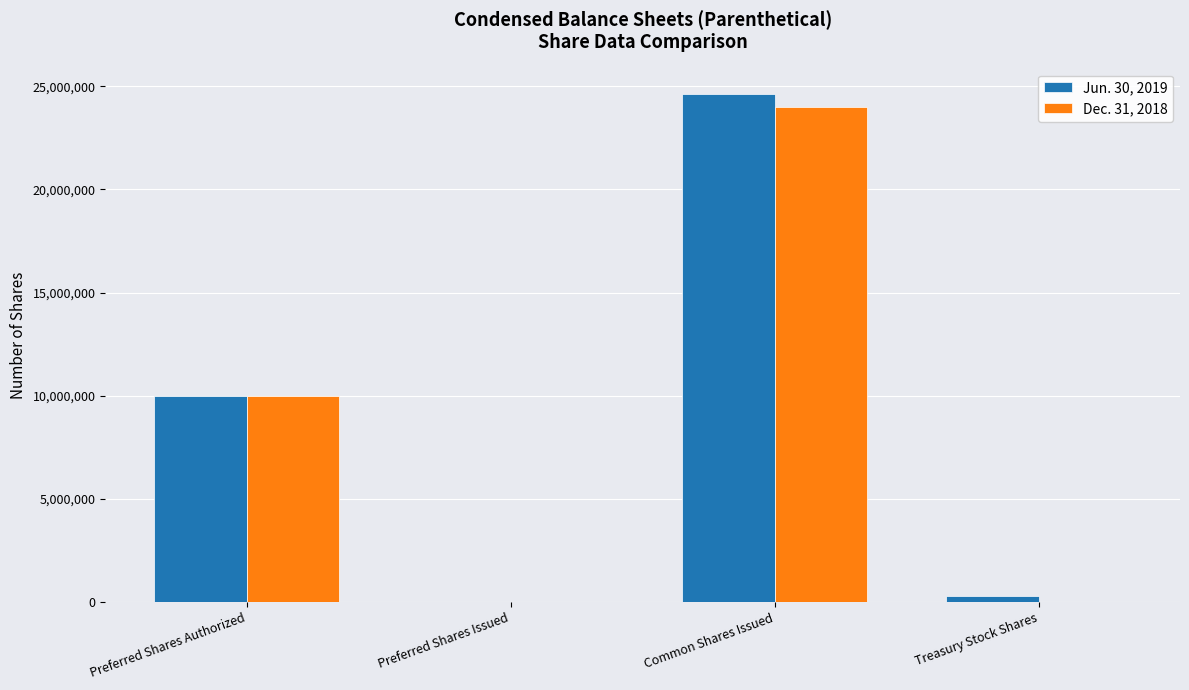

The Jun. 30, 2019 series shows 17874375 at Preferred Shares Authorized. True or false?

False